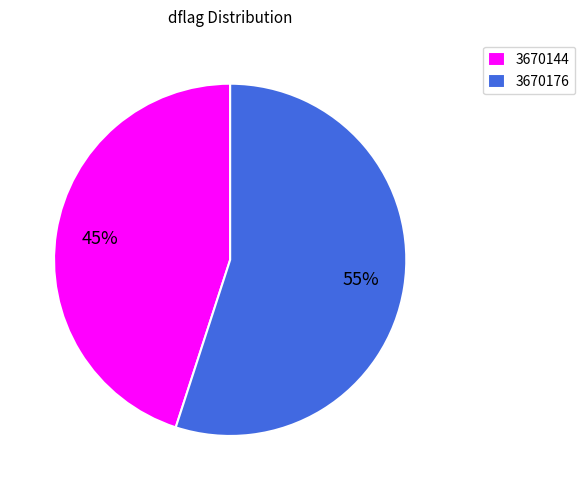

To the nearest percent, what portion does 3670144 represent?

45%